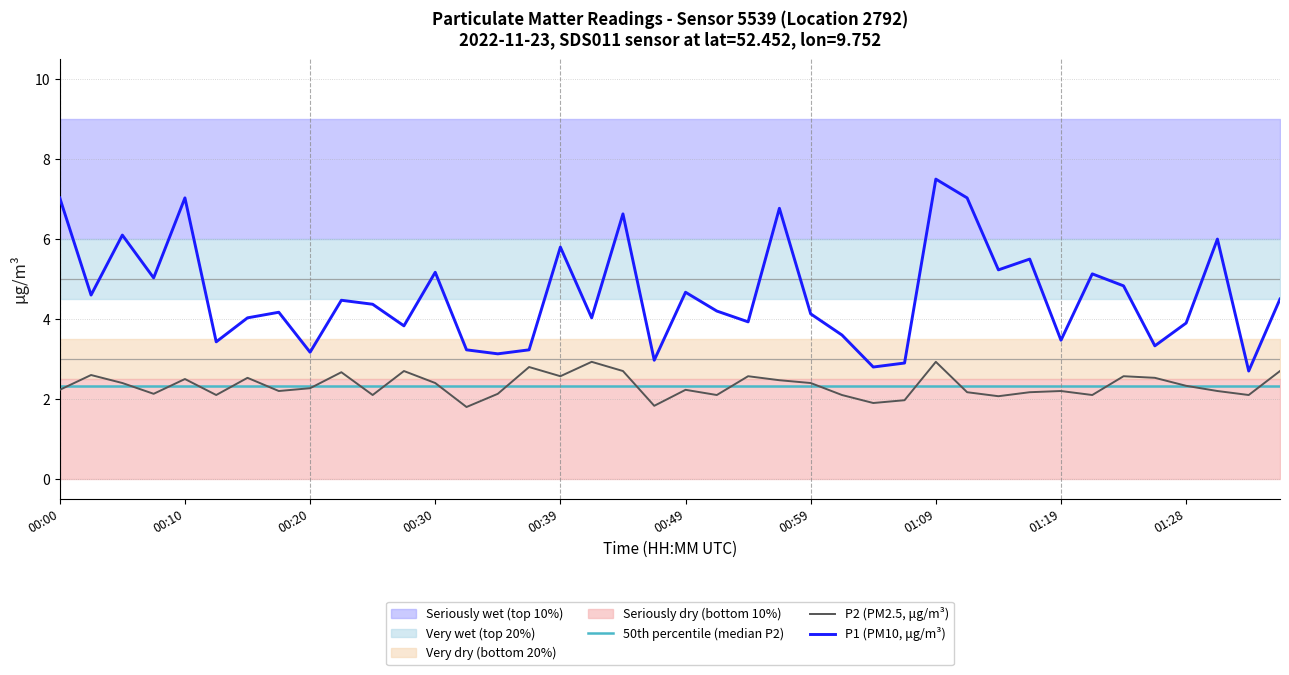

Where is the first local maximum for P1?

00:05